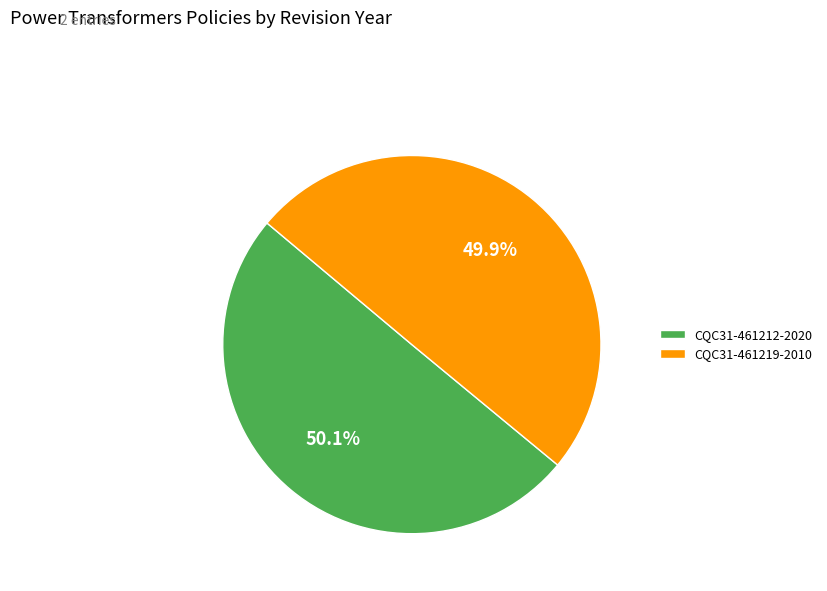

What is the total percentage of CQC31-461219-2010 and CQC31-461212-2020?

100.0%